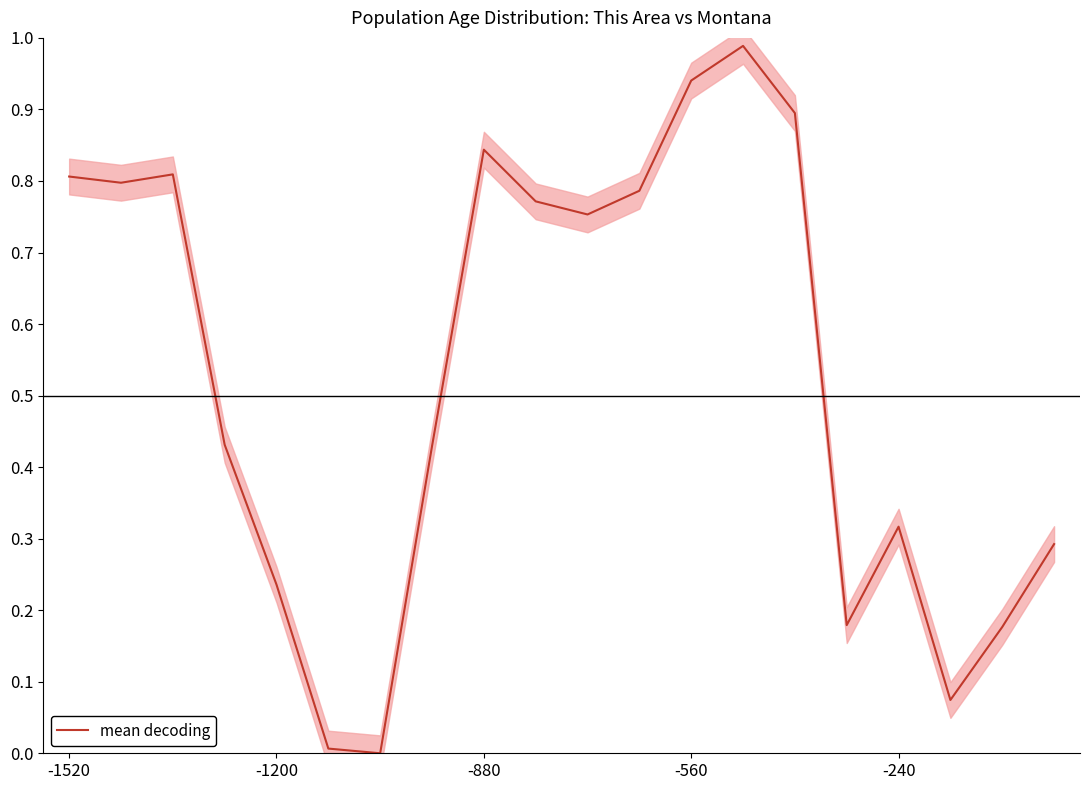

Is this an area chart (filled region under the line)?

No